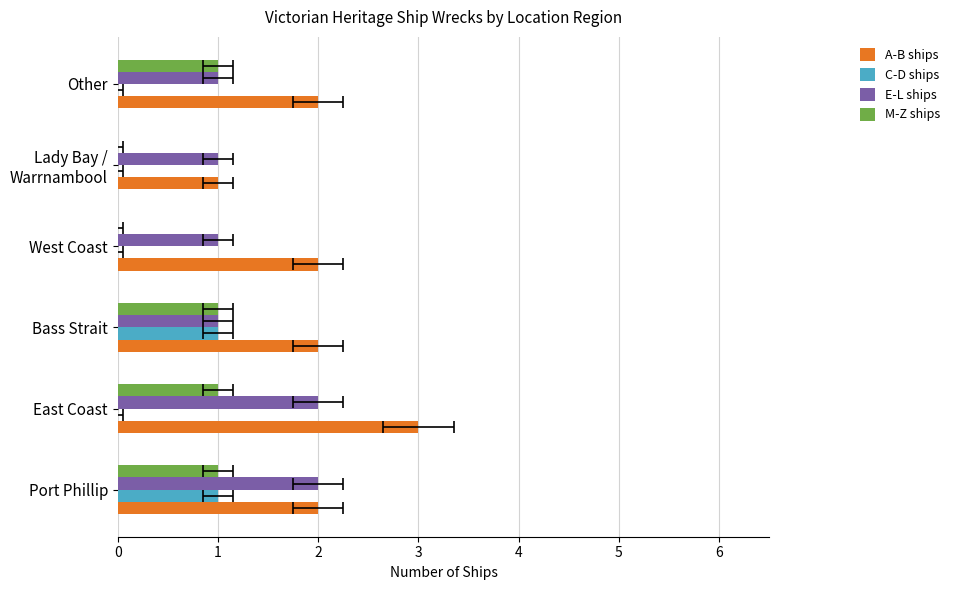

List the series in order of their peak value, lowest first.

C-D ships, M-Z ships, E-L ships, A-B ships